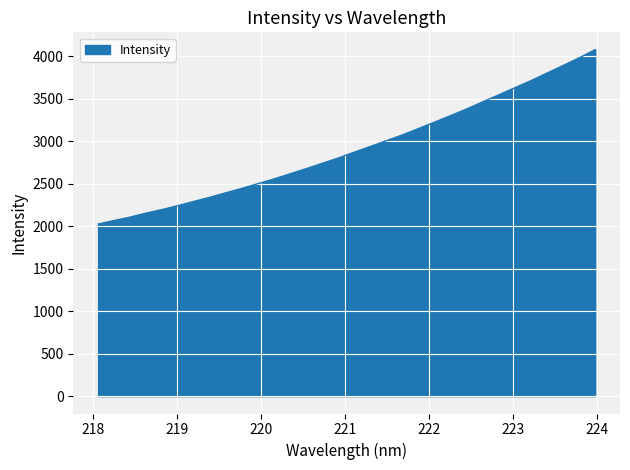

What is the smallest value displayed?

2025.7